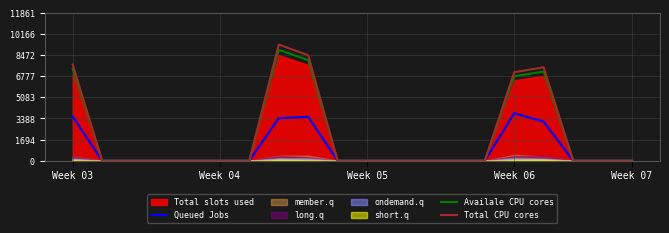

True or false: Availale CPU cores has a value of 10602.7 at 8.

False